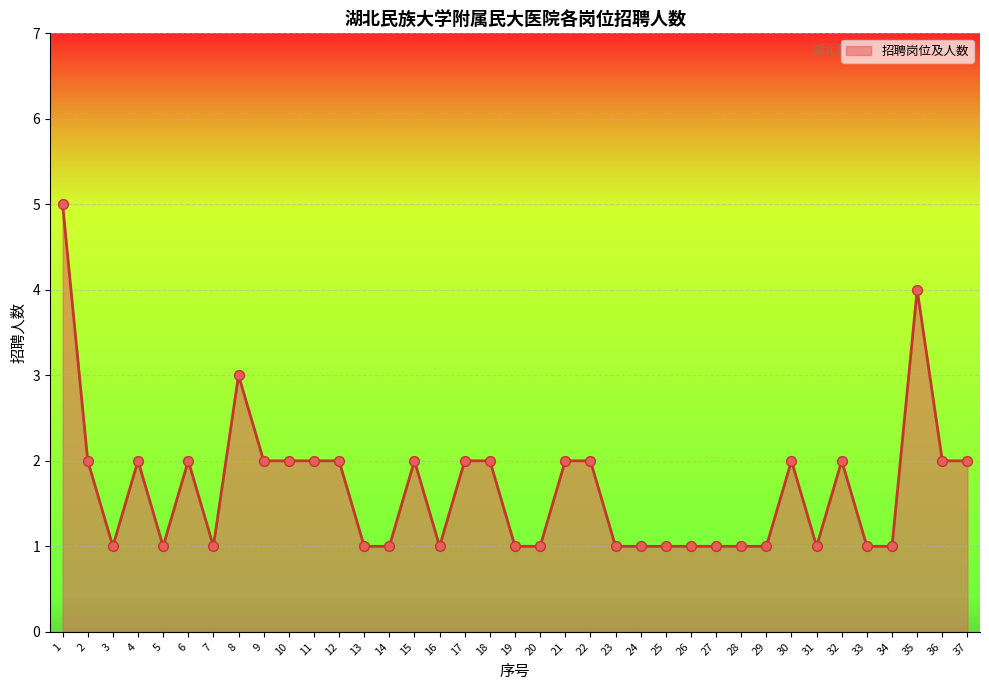

Which has a higher value, 9 or 16?

9